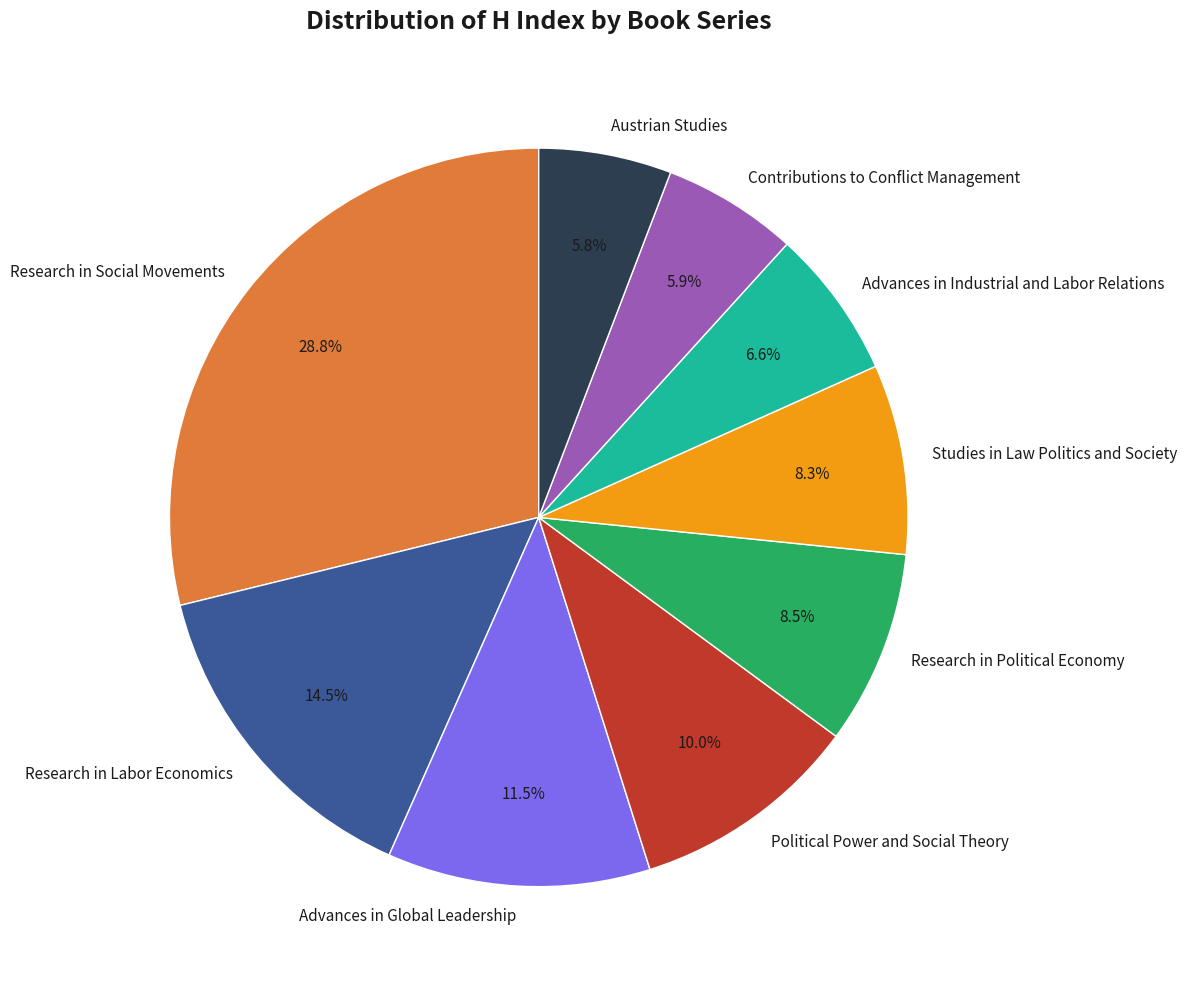

Count the number of slices in the pie.

9